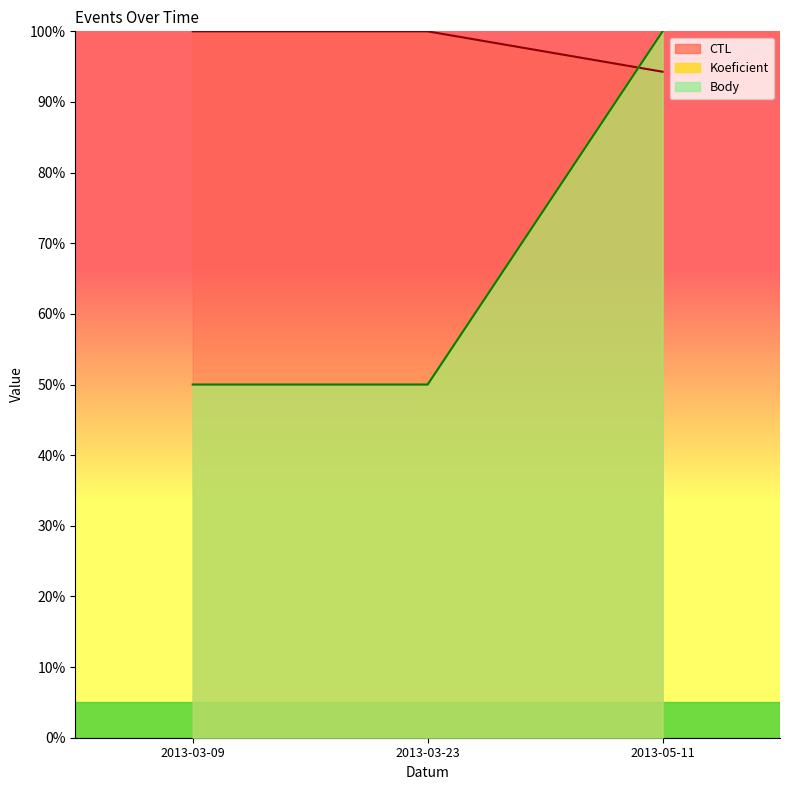

How many lines are shown in the chart?

3